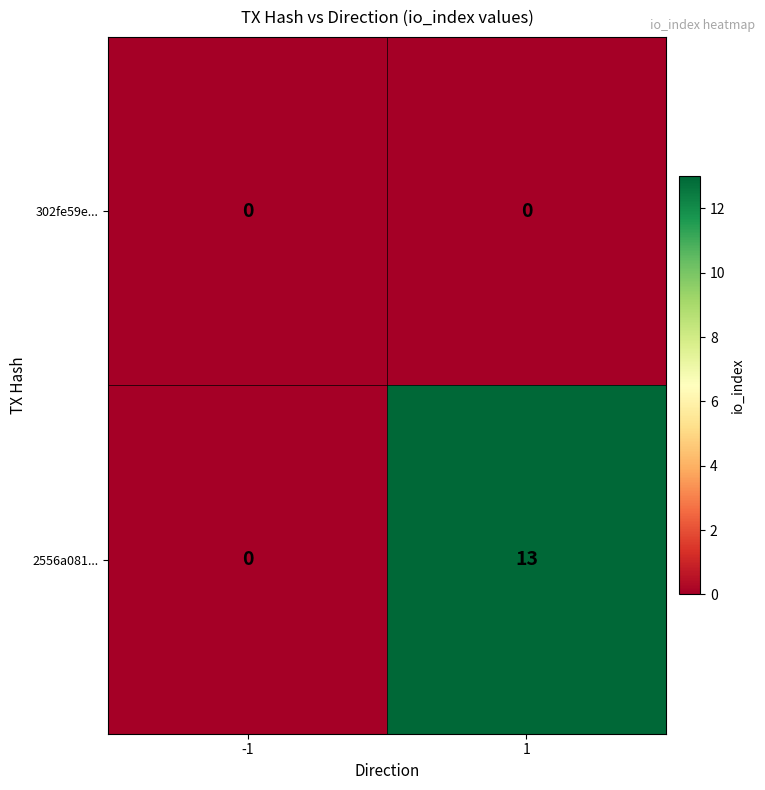

How many data points does each series have?

2